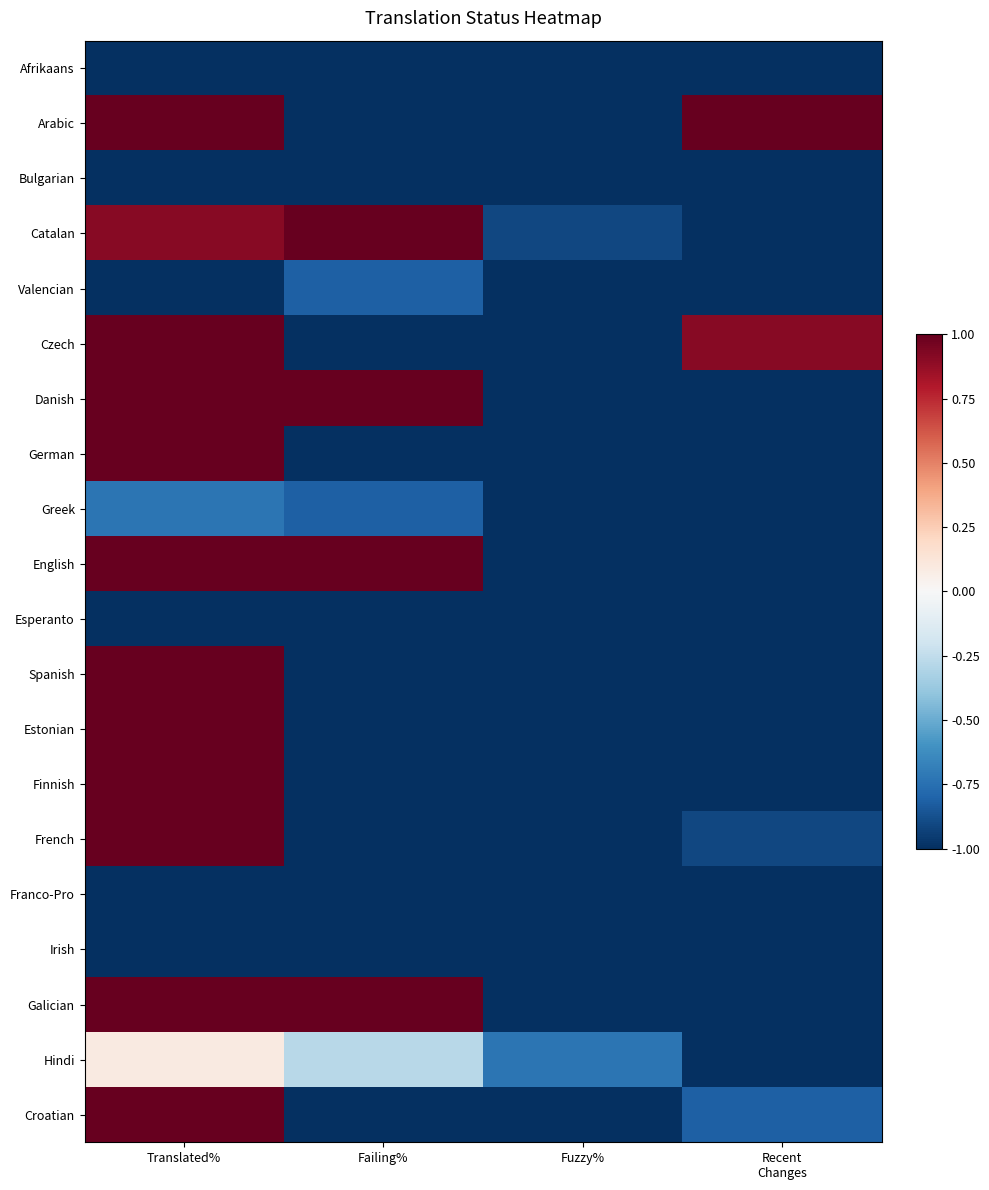

What is the difference between the highest and lowest values at Translated%?

2.0